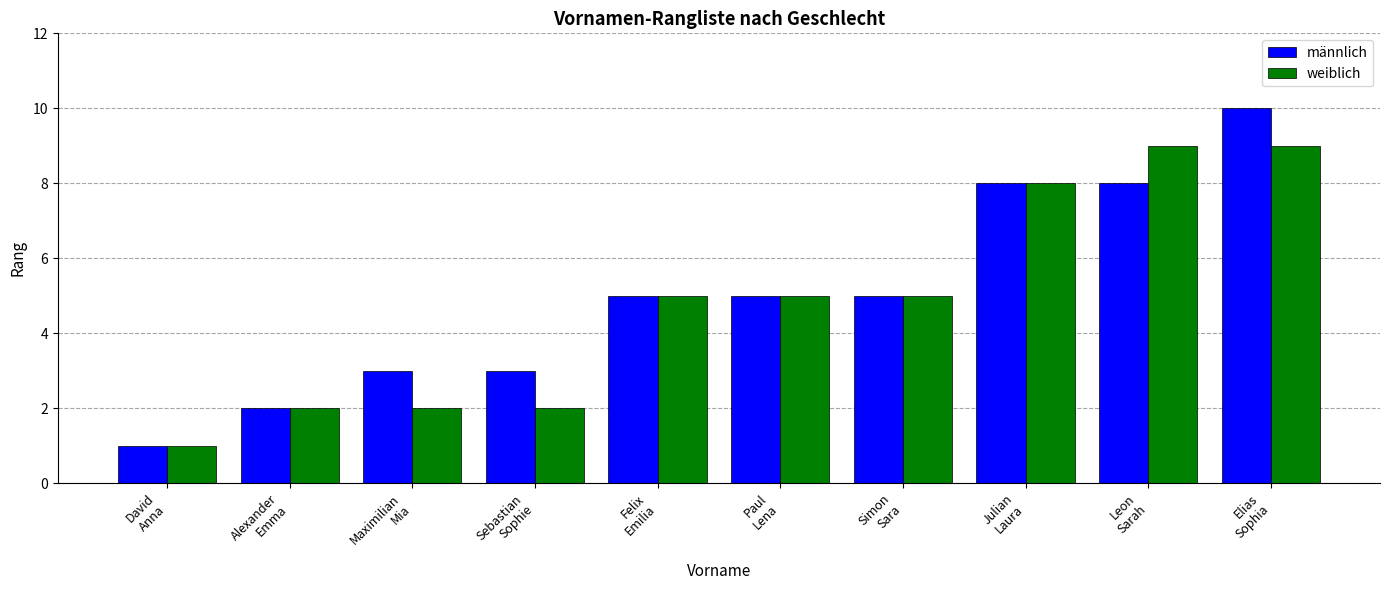

What is the average value of the weiblich series?

5